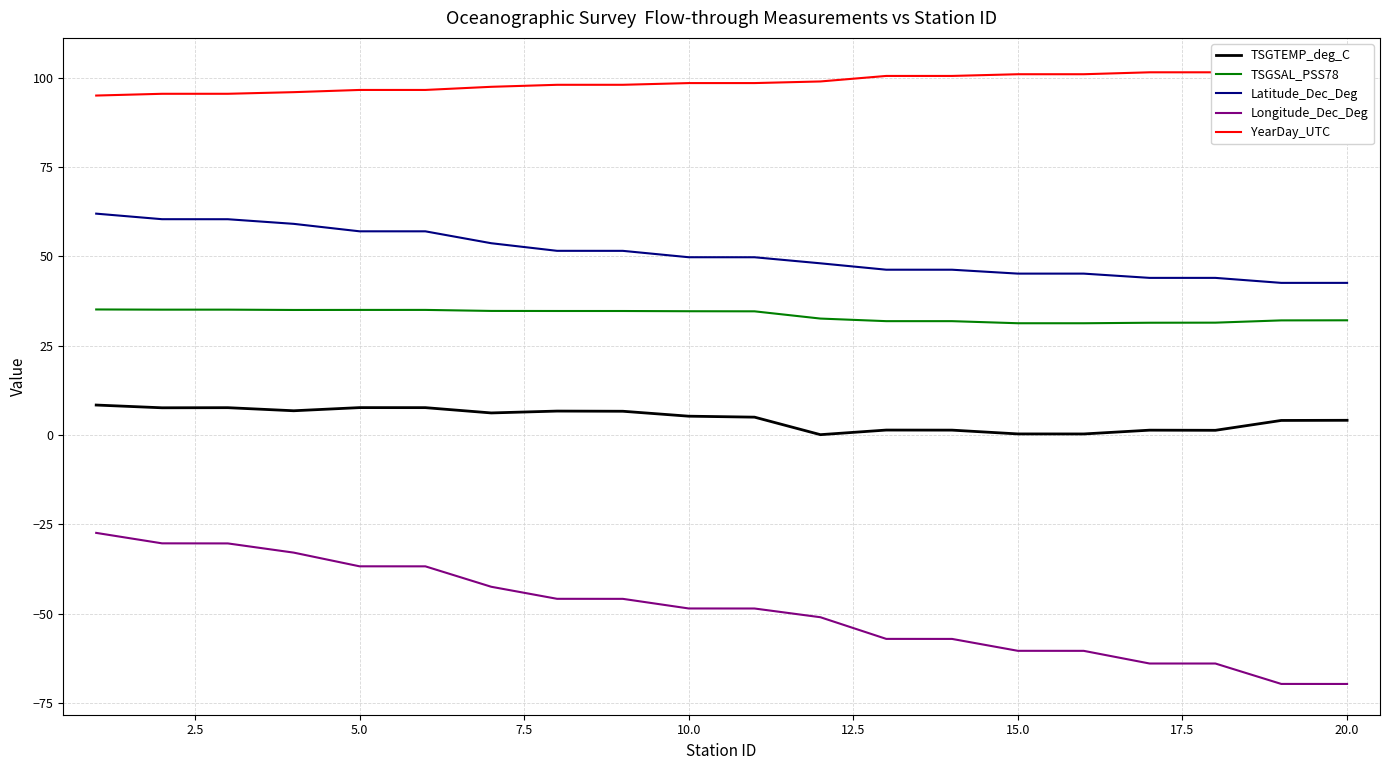

How many interior local valleys does the TSGTEMP_deg_C series have?

6